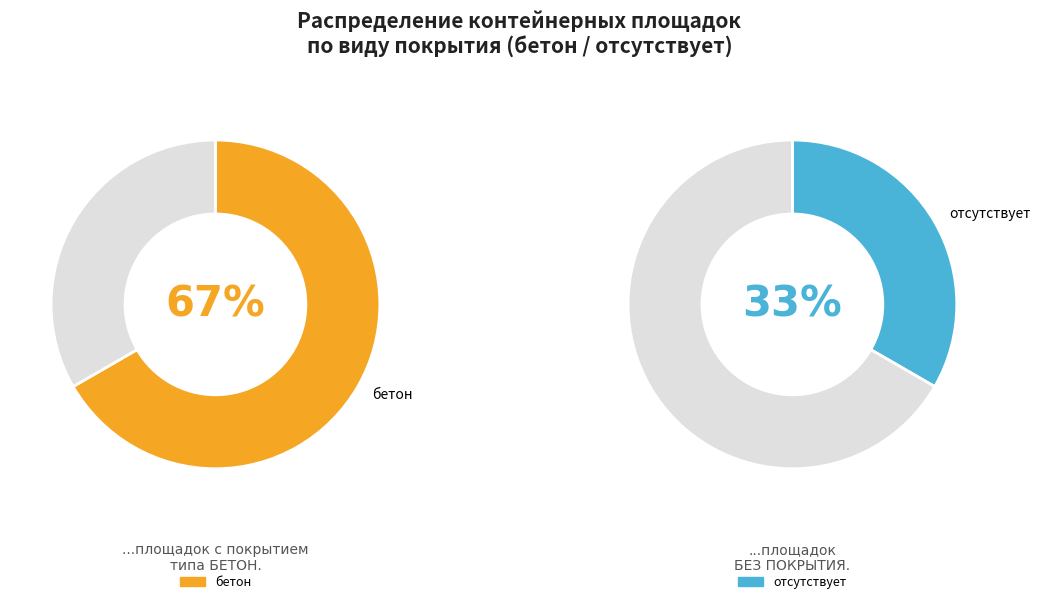

Does any single category account for the majority?

Yes